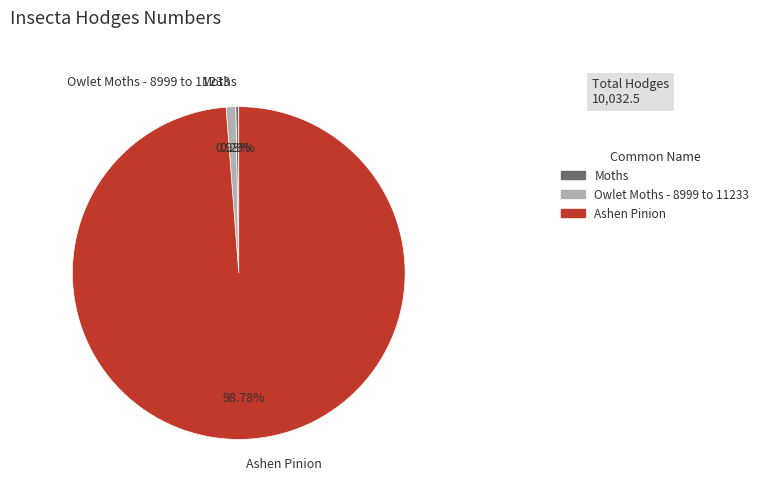

Is there a majority slice in this chart?

Yes